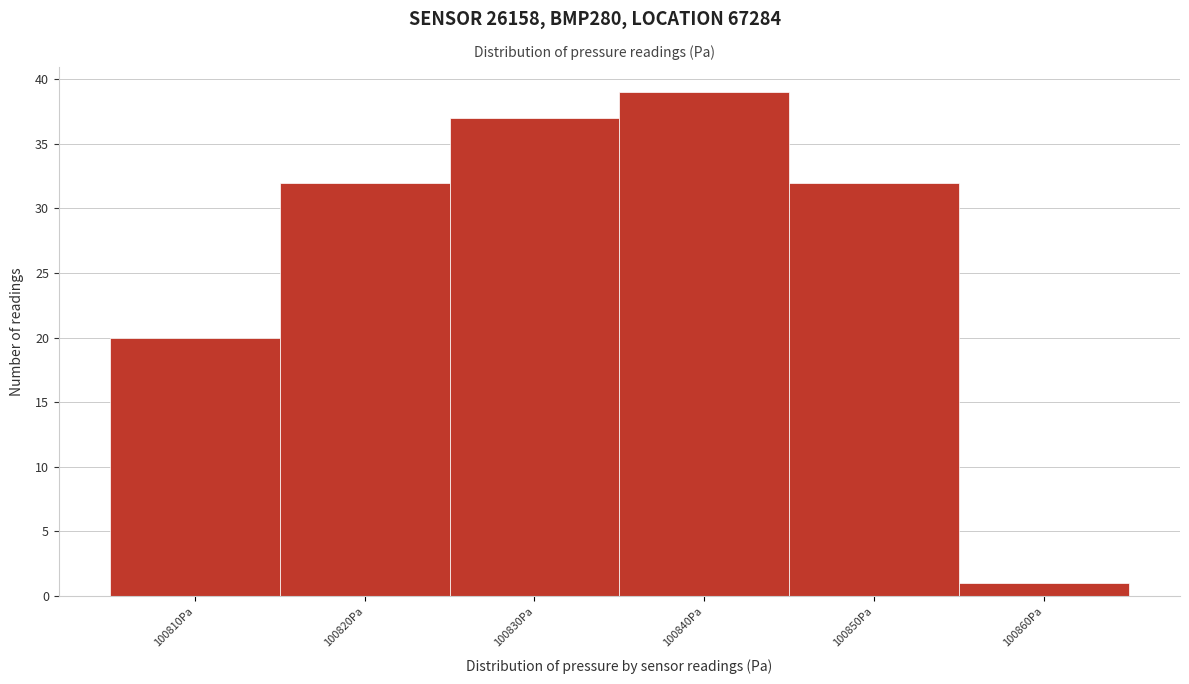

Reading right to left, what are all the values shown in this chart?

1	32	39	37	32	20